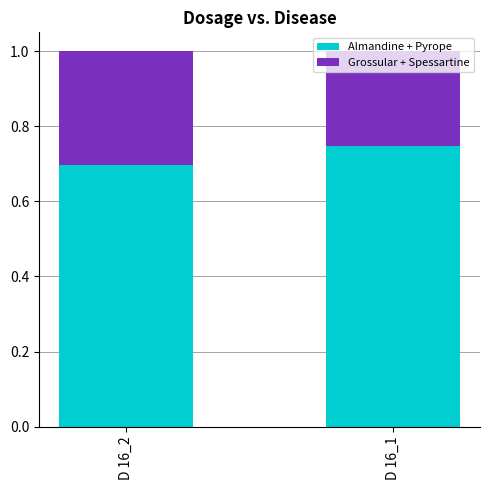

At which label does Almandine + Pyrope reach its minimum?

D 16_2